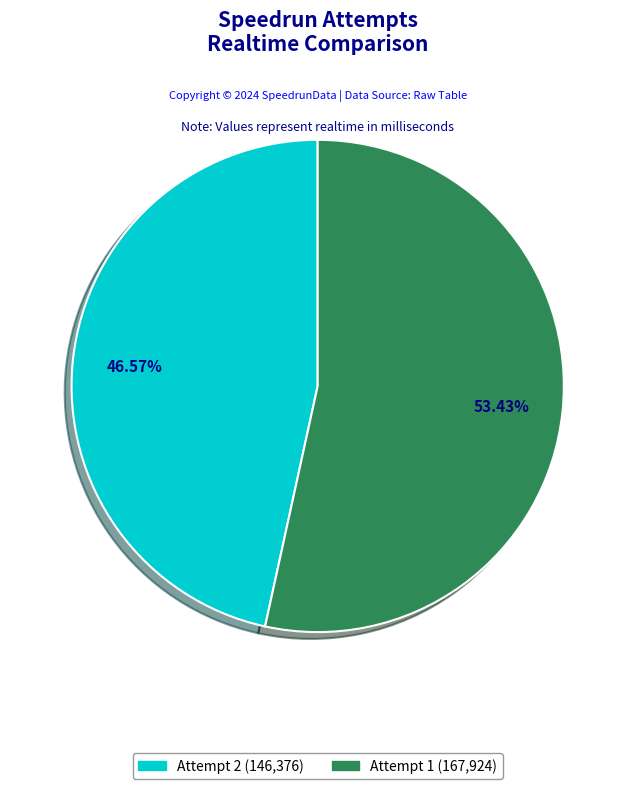

To the nearest percent, what is the average slice percentage?

50%